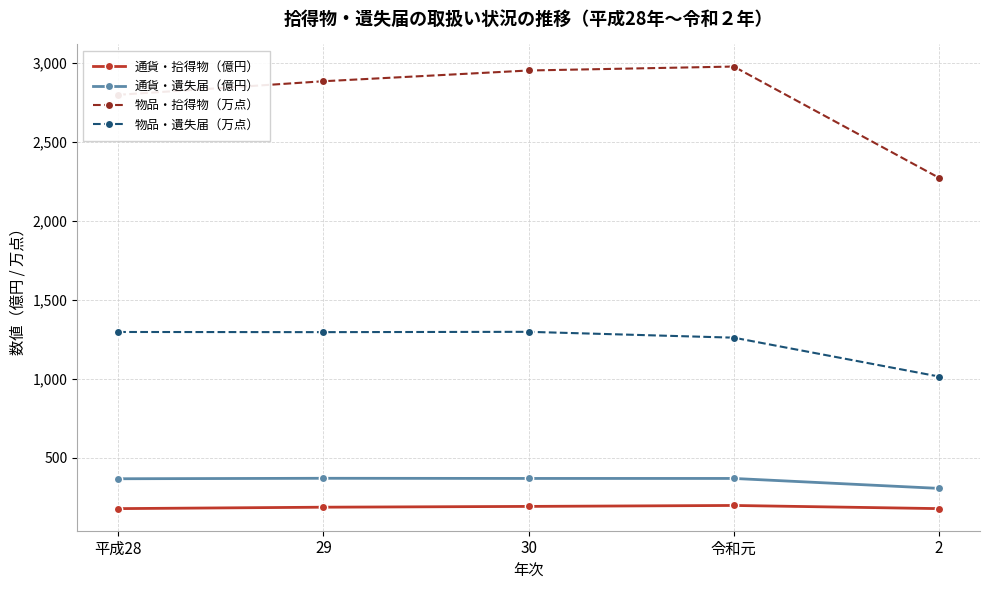

What is the difference between the 物品・拾得物（万点） values at 30 and 29?

68